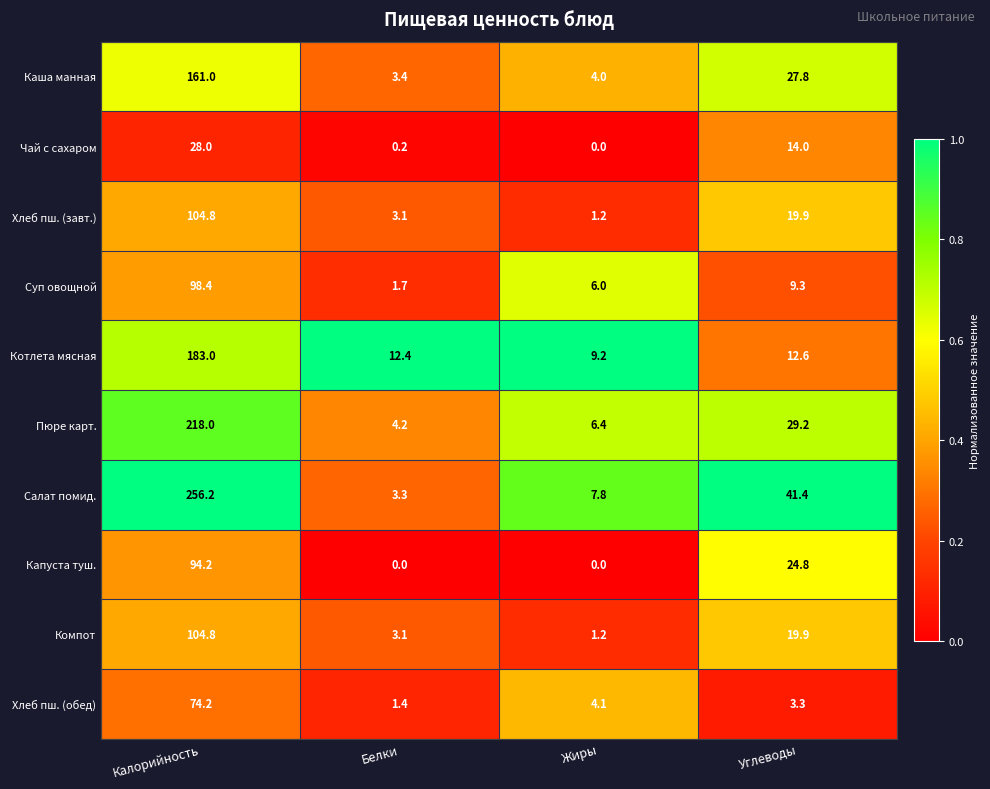

How many distinct data groups are displayed?

10